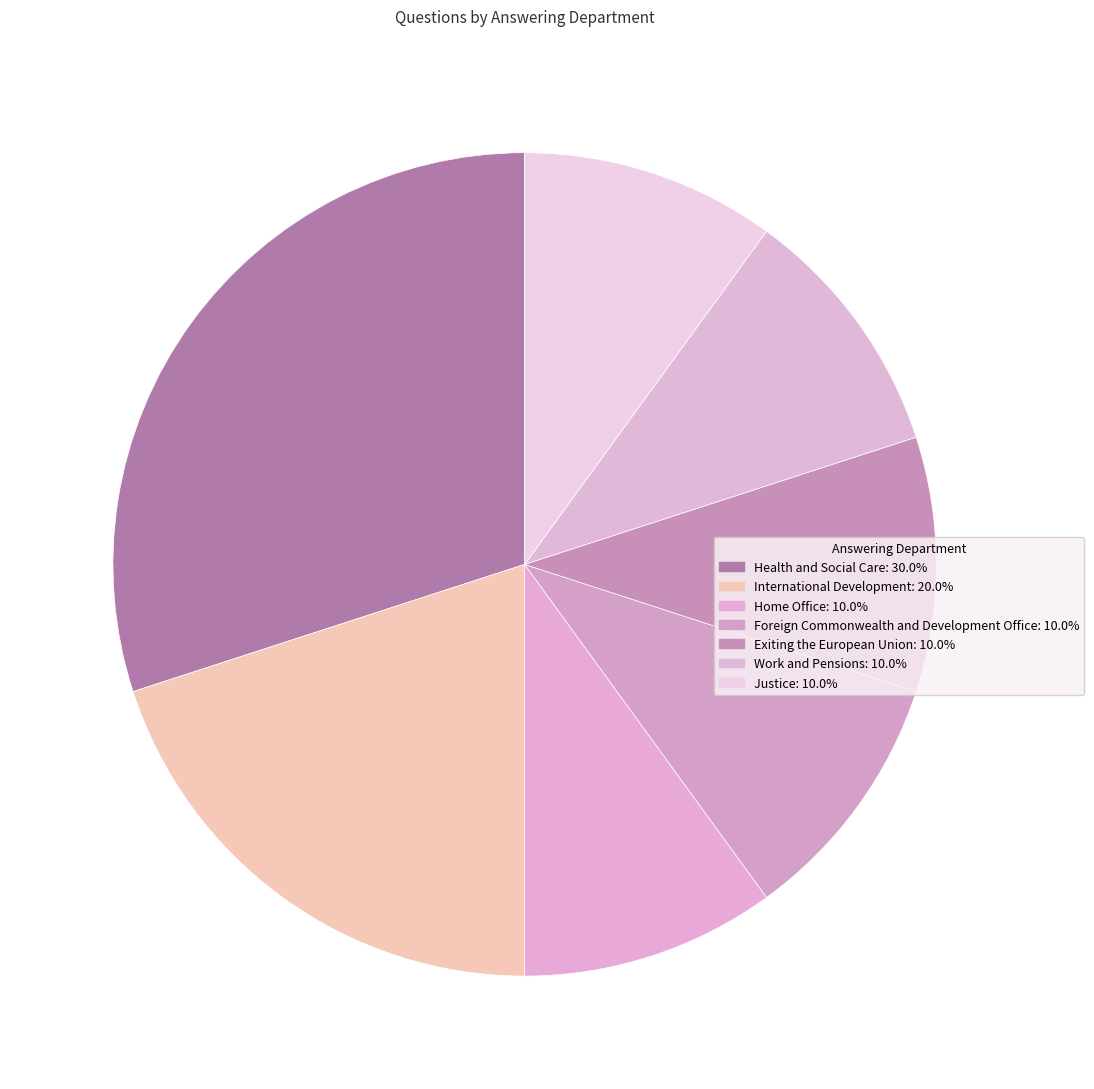

What percentage do Home Office and Foreign Commonwealth and Development Office together represent?

20.0%